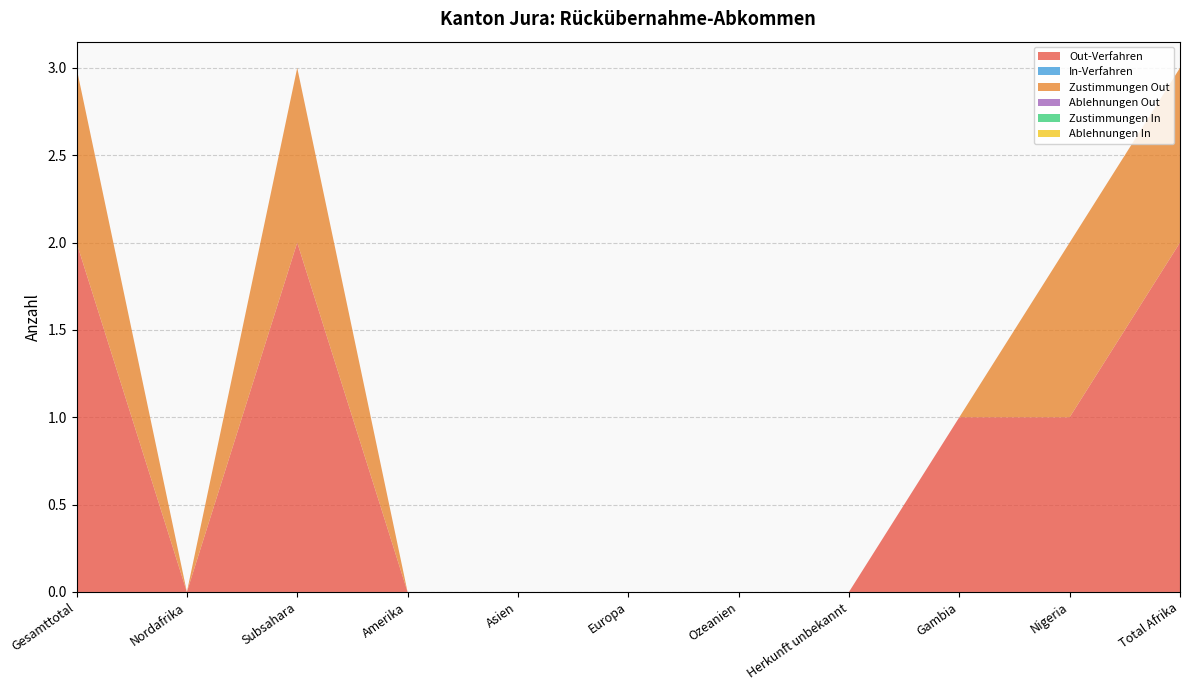

Reading right to left, transcribe all the data shown in this chart.

Out-Verfahren: Total Afrika=2	Nigeria=1	Gambia=1	Herkunft unbekannt=0	Ozeanien=0	Europa=0	Asien=0	Amerika=0	Subsahara=2	Nordafrika=0	Gesamttotal=2
In-Verfahren: Total Afrika=0	Nigeria=0	Gambia=0	Herkunft unbekannt=0	Ozeanien=0	Europa=0	Asien=0	Amerika=0	Subsahara=0	Nordafrika=0	Gesamttotal=0
Zustimmungen Out: Total Afrika=1	Nigeria=1	Gambia=0	Herkunft unbekannt=0	Ozeanien=0	Europa=0	Asien=0	Amerika=0	Subsahara=1	Nordafrika=0	Gesamttotal=1
Ablehnungen Out: Total Afrika=0	Nigeria=0	Gambia=0	Herkunft unbekannt=0	Ozeanien=0	Europa=0	Asien=0	Amerika=0	Subsahara=0	Nordafrika=0	Gesamttotal=0
Zustimmungen In: Total Afrika=0	Nigeria=0	Gambia=0	Herkunft unbekannt=0	Ozeanien=0	Europa=0	Asien=0	Amerika=0	Subsahara=0	Nordafrika=0	Gesamttotal=0
Ablehnungen In: Total Afrika=0	Nigeria=0	Gambia=0	Herkunft unbekannt=0	Ozeanien=0	Europa=0	Asien=0	Amerika=0	Subsahara=0	Nordafrika=0	Gesamttotal=0